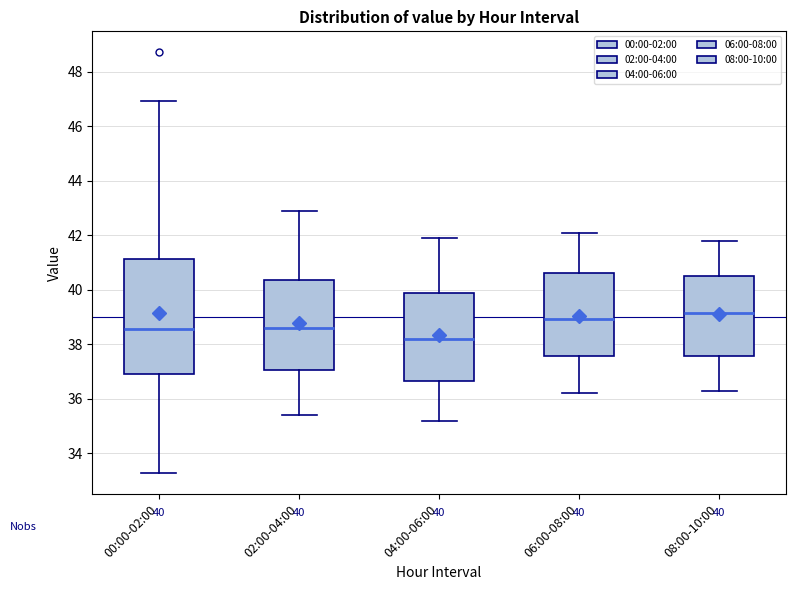

Which box's median line is the lowest?

04:00-06:00